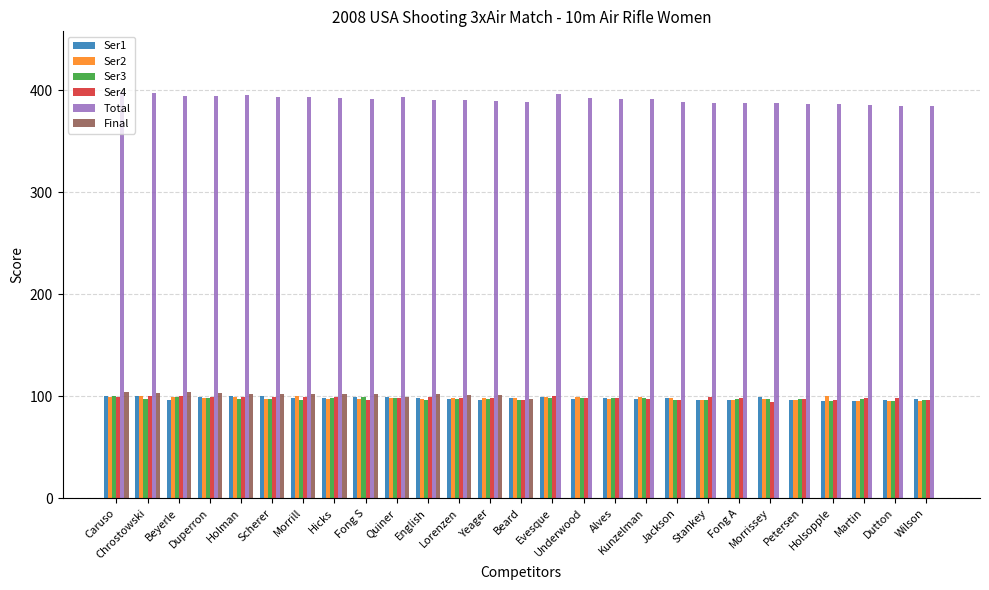

What is the maximum value for Final?

103.7